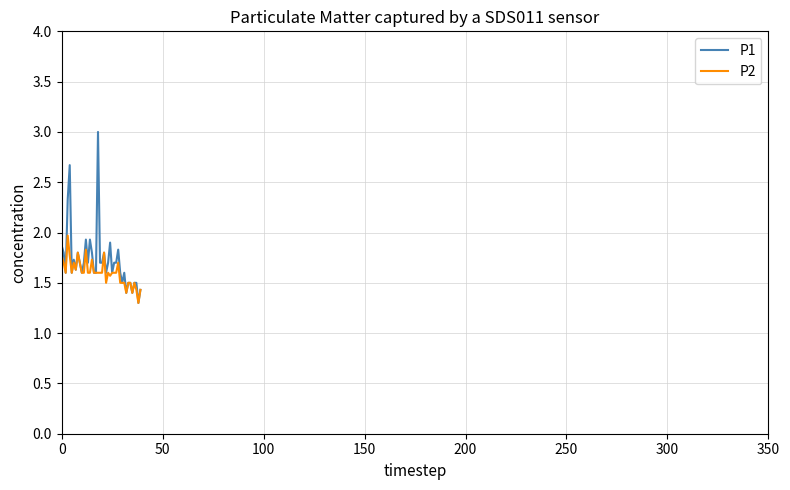

At how many categories does at least one series exceed 2?

3